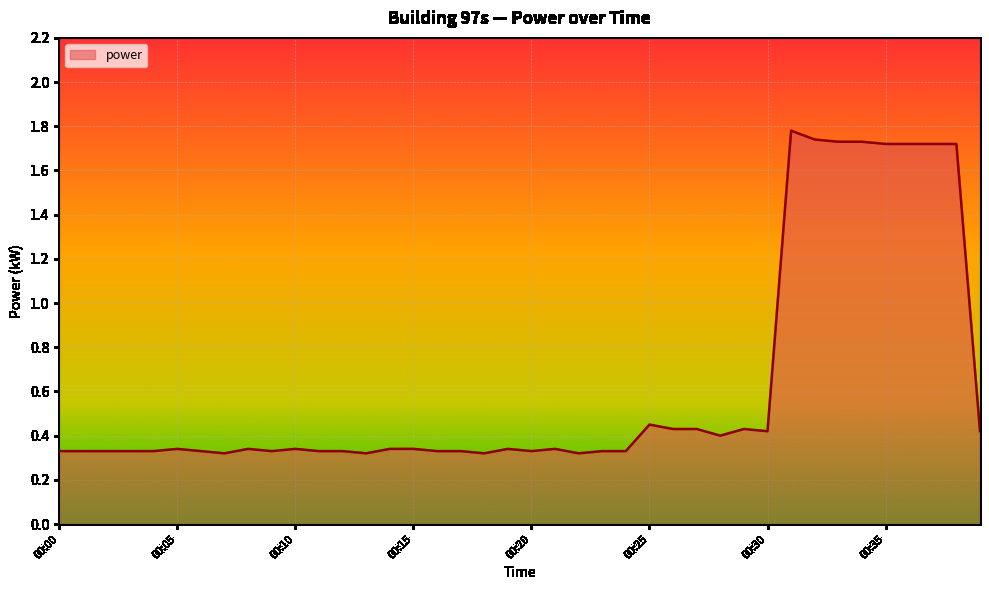

What is the difference between the second highest and minimum values?

1.4